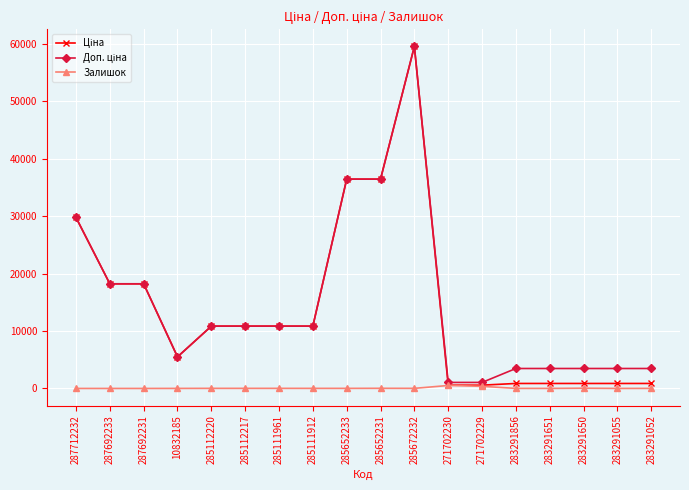

What is the label of the 3rd point from the left?

287692231